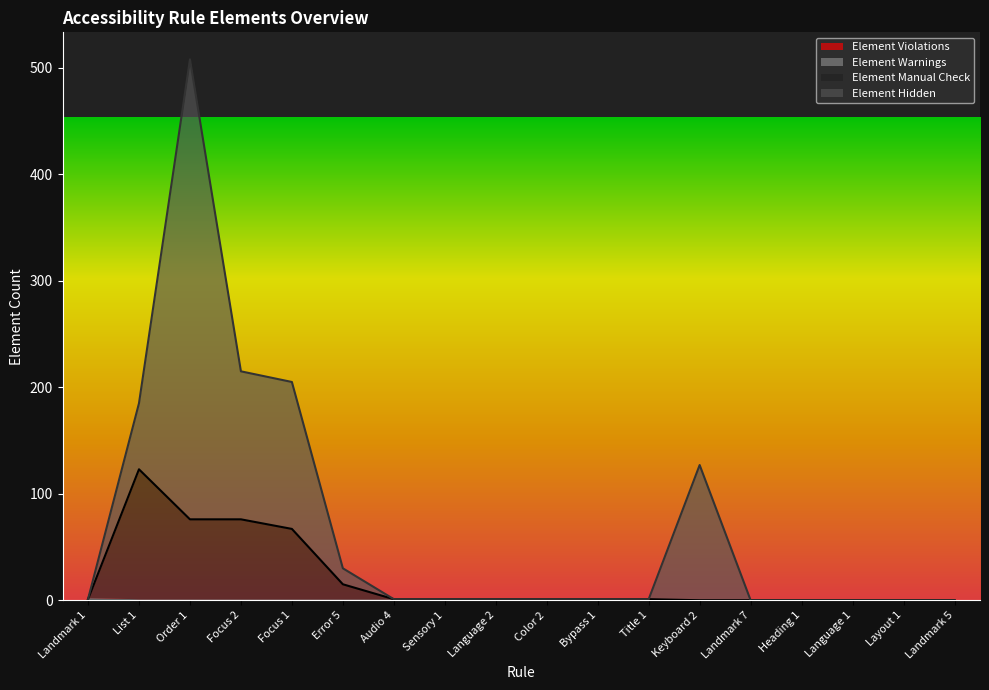

True or false: Element Violations has a value of 1 at Sensory 1.

False